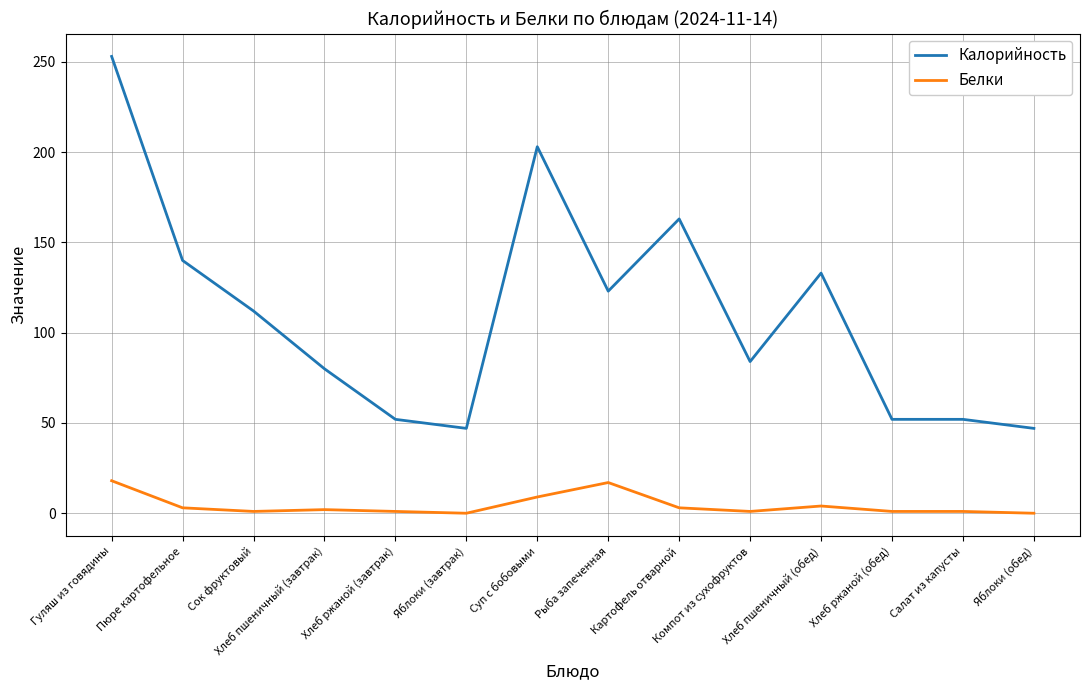

List the series in order of their overall mean, lowest first.

Белки, Калорийность